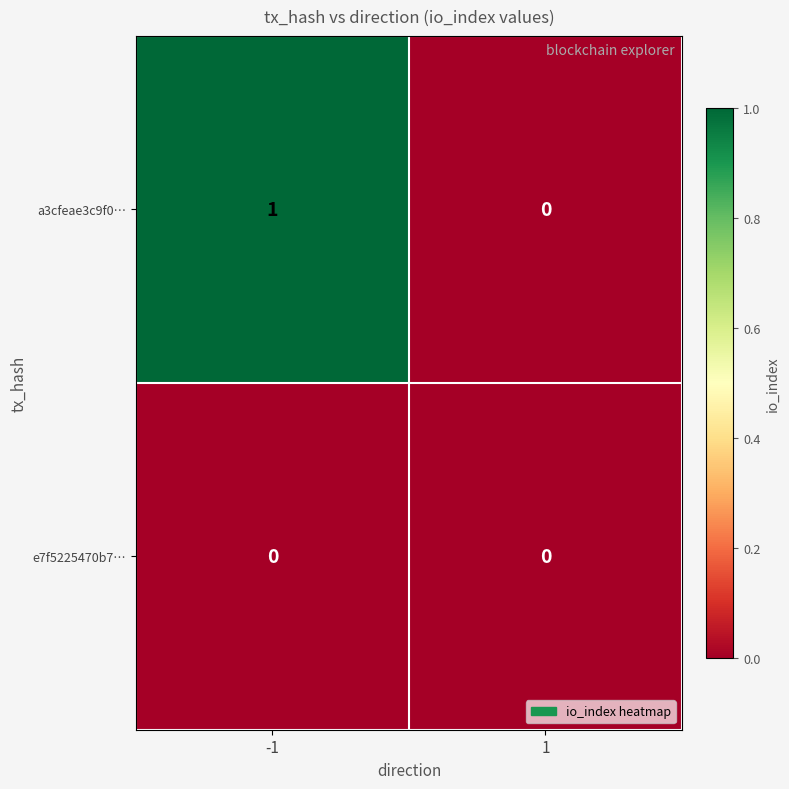

The e7f5225470b7… series shows 0 at -1. True or false?

True